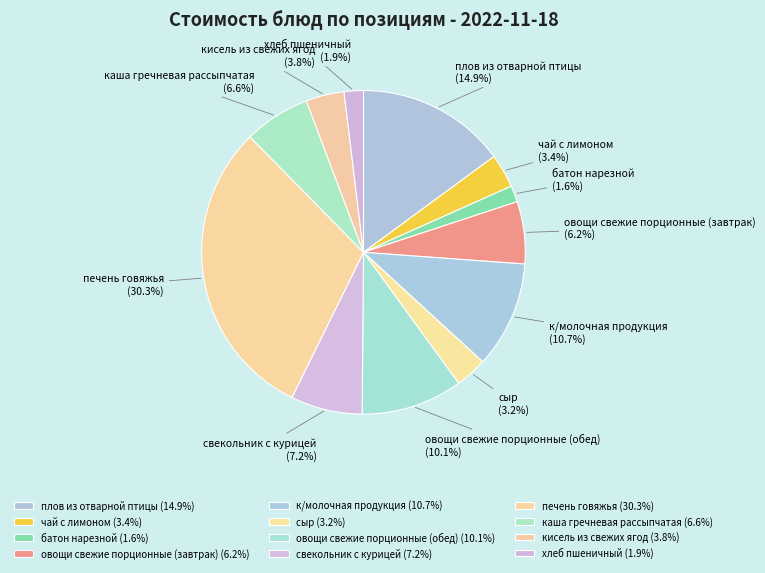

To the nearest percent, what percentage of the pie is сыр?

3%